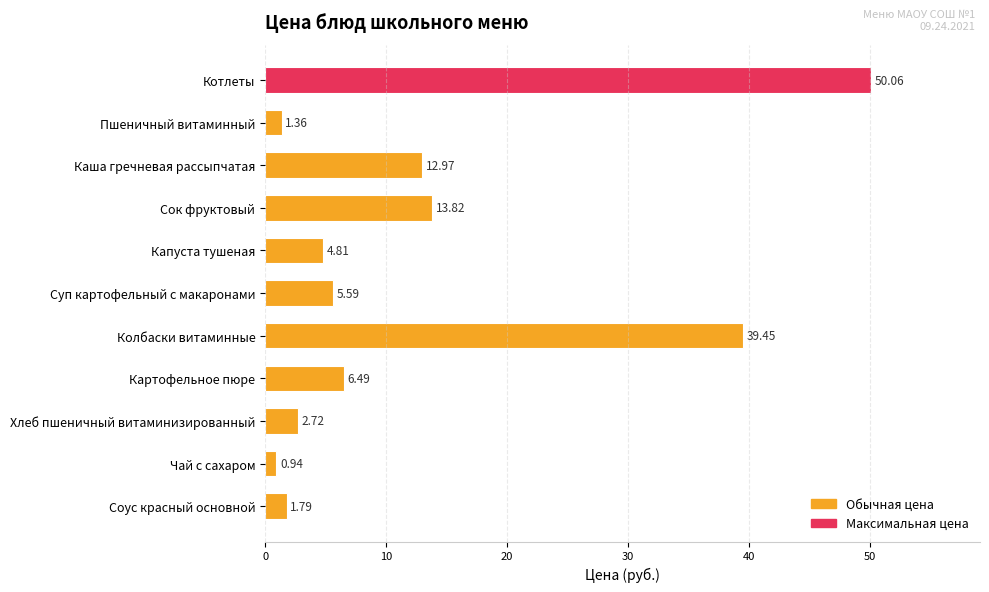

What is the change in value from Котлеты to Сок фруктовый?

-36.2